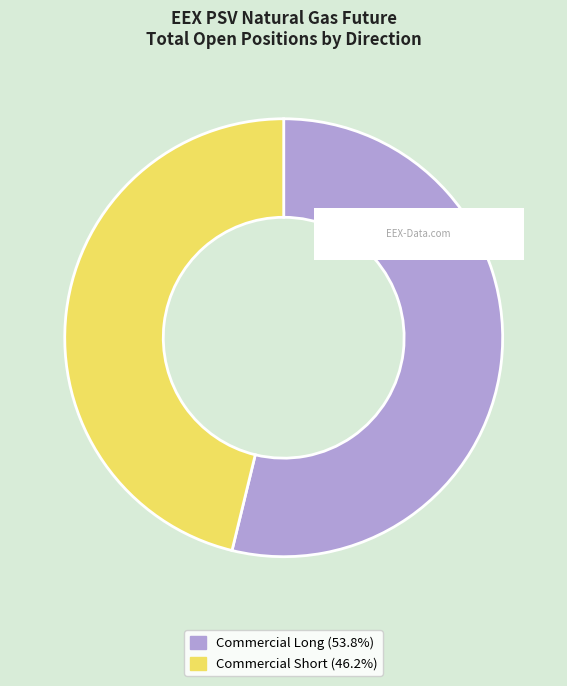

Do Commercial Long (53.8%) and Commercial Short (46.2%) together represent more than half of the pie?

Yes